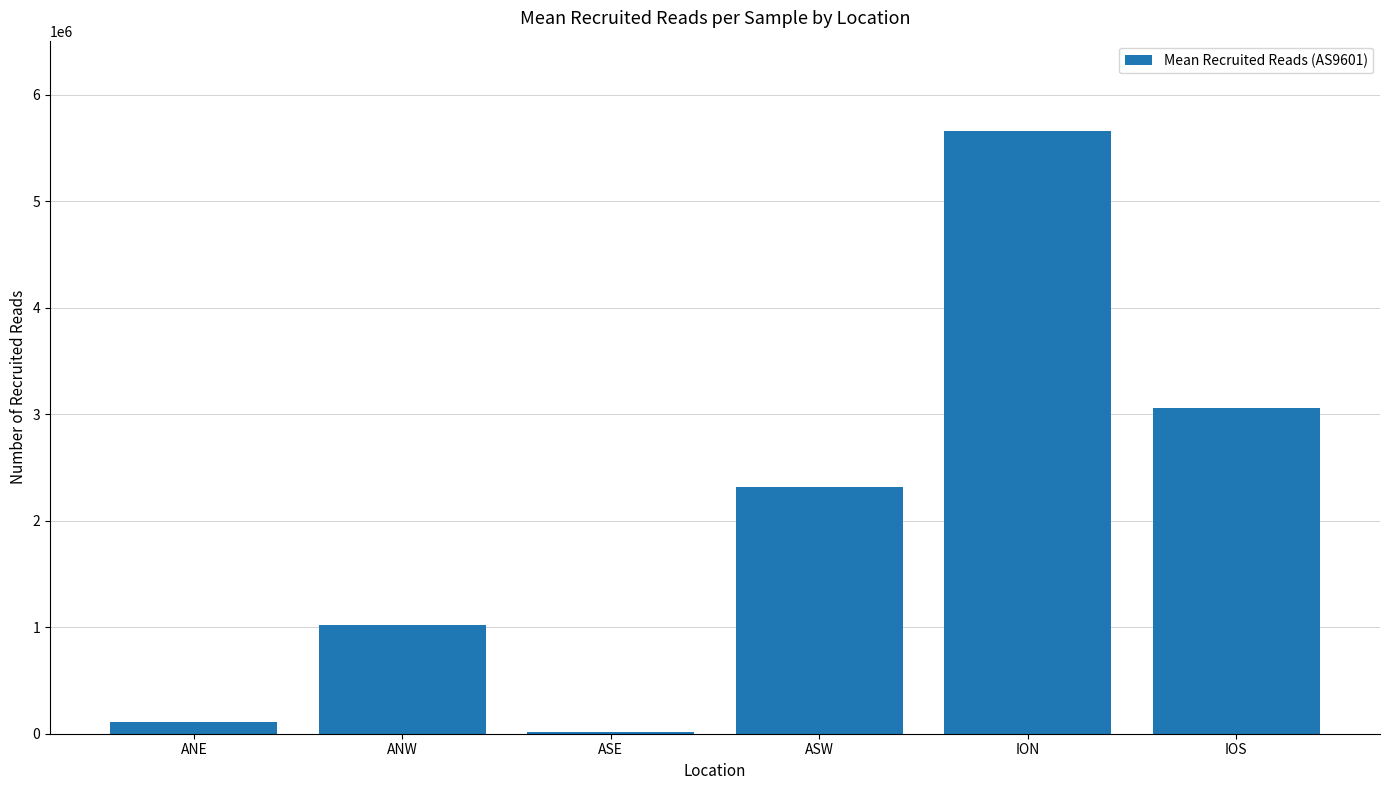

Is it true that the value at ION is 5660079.4?

True